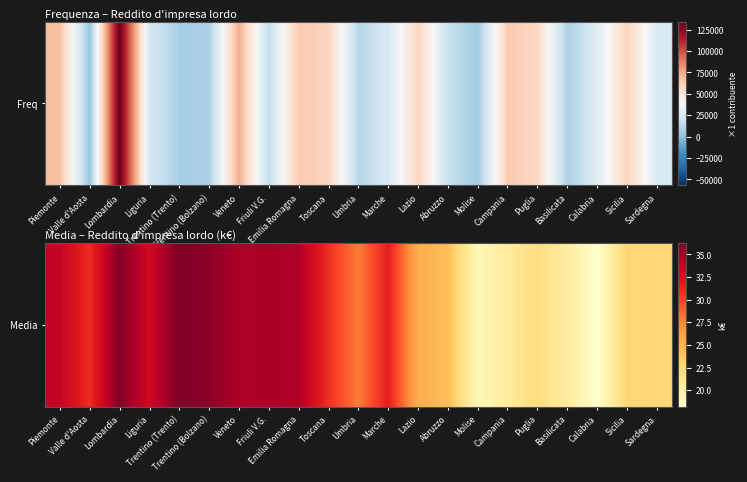

What is the difference between the values at Umbria and Calabria?

9.6